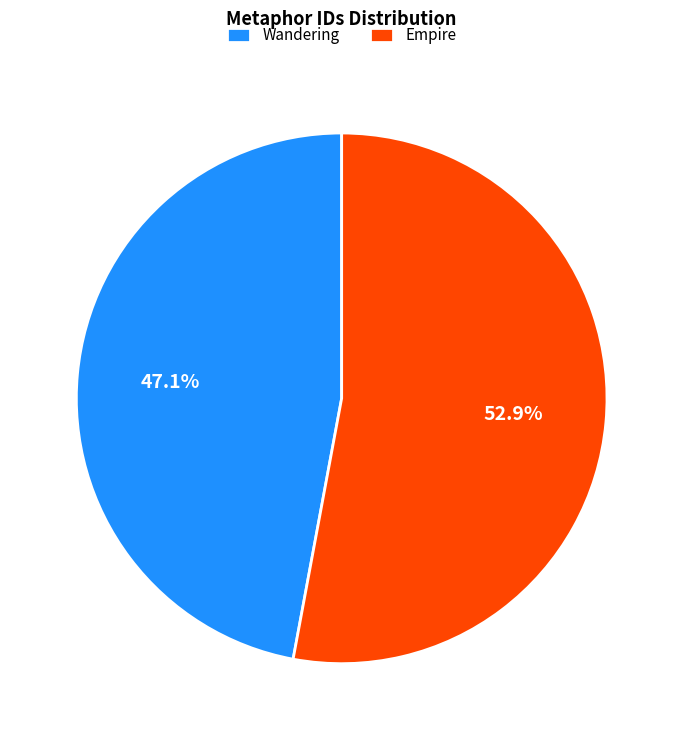

Which has a higher value, Wandering or Empire?

Empire